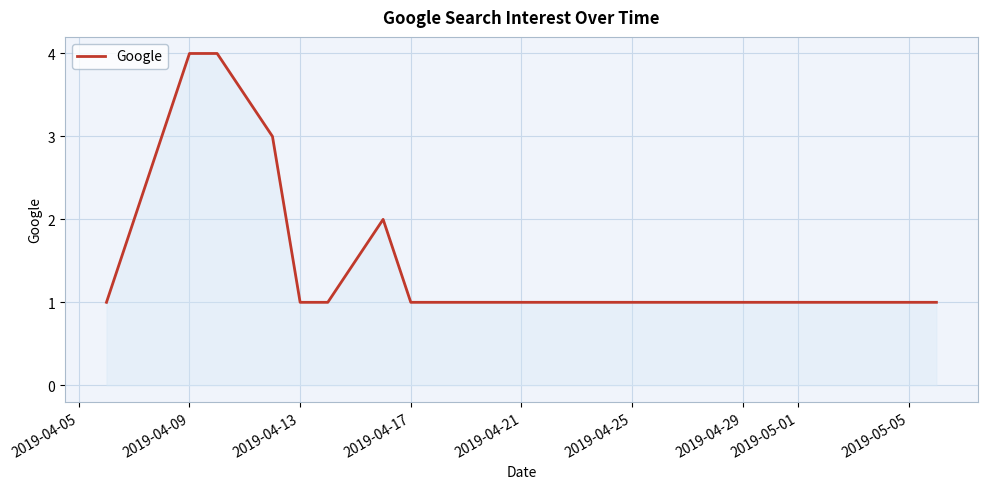

What is the greatest value displayed?

4